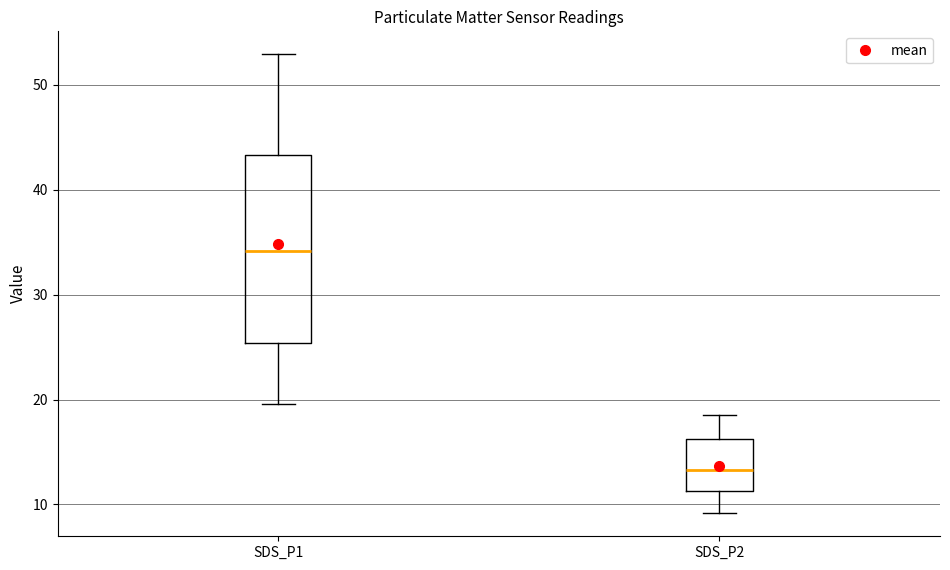

Reading left to right, read every box against the y-axis: the position of its median line, the range the box covers, and the ends of its whiskers. The values are not printed on the chart, so give them approximately, as read against the axis.

SDS_P1: median 34, box 25 to 43, whiskers 20 to 53
SDS_P2: median 13, box 11 to 16, whiskers 9 to 19